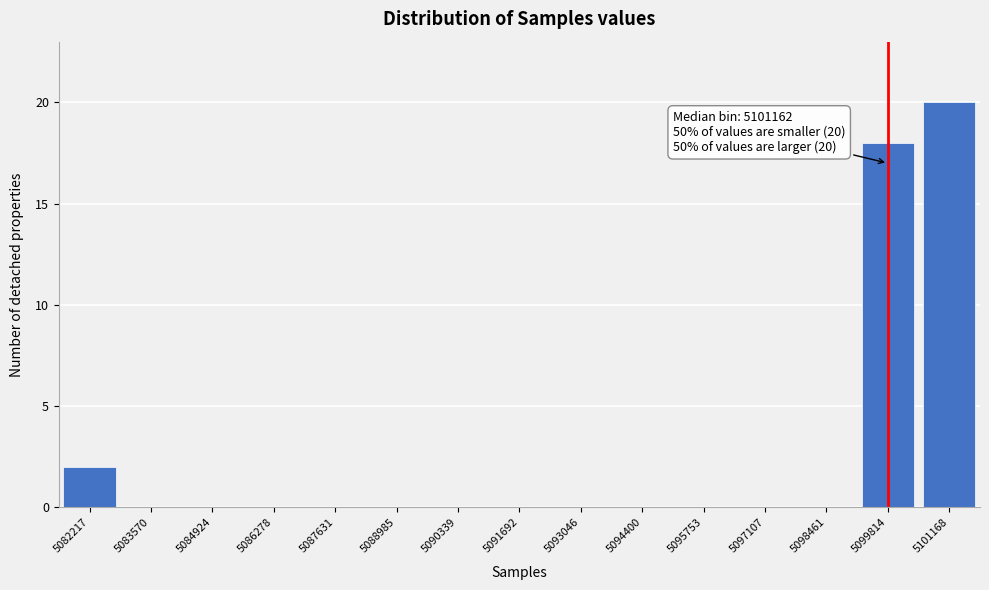

Reading left to right, list all the values displayed in this chart.

5082217=2	5083570=0	5084924=0	5086278=0	5087631=0	5088985=0	5090339=0	5091692=0	5093046=0	5094400=0	5095753=0	5097107=0	5098461=0	5099814=18	5101168=20